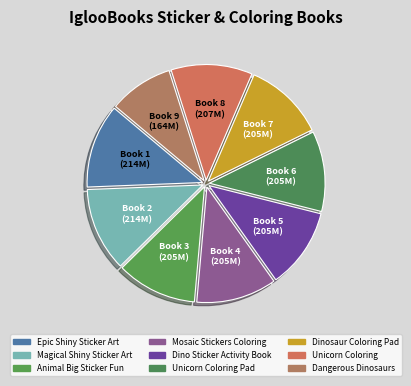

Count the number of slices in the pie.

9